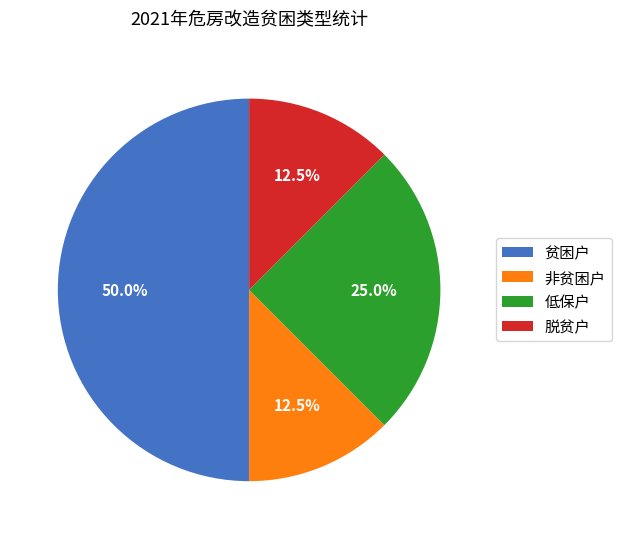

Which category has the biggest portion of the pie?

贫困户